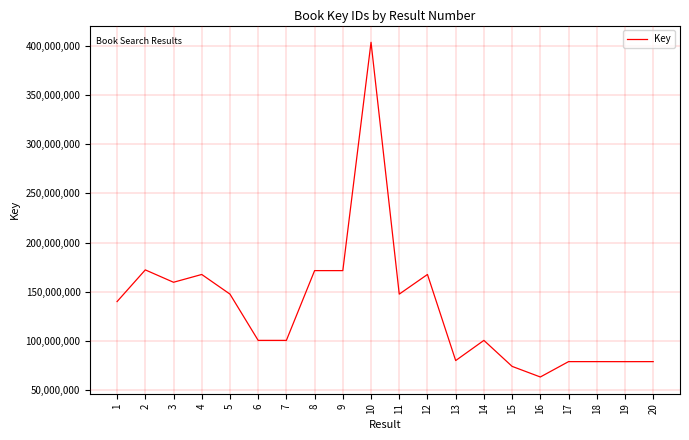

What is the change in value from 8 to 12?

-3914638